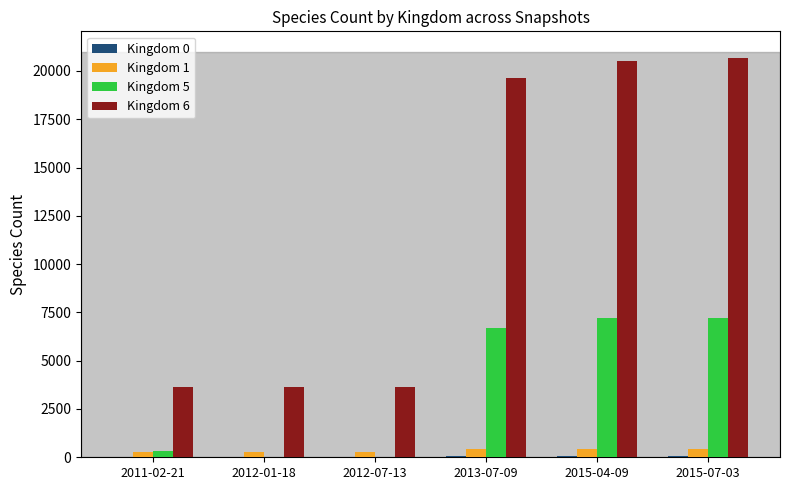

Which series has the largest total across all categories?

Kingdom 6